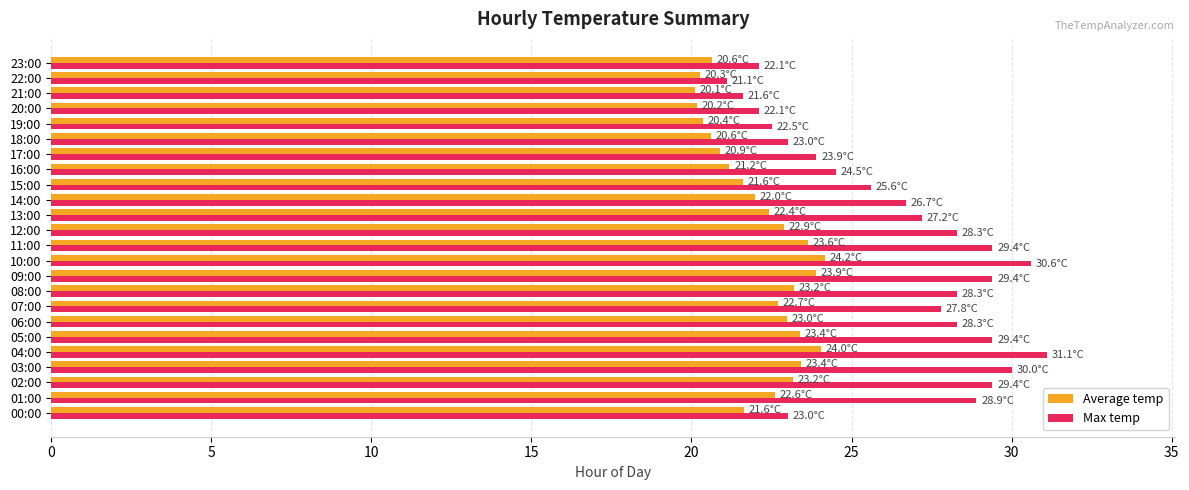

Which category has the lowest value in the Max temp series?

22:00